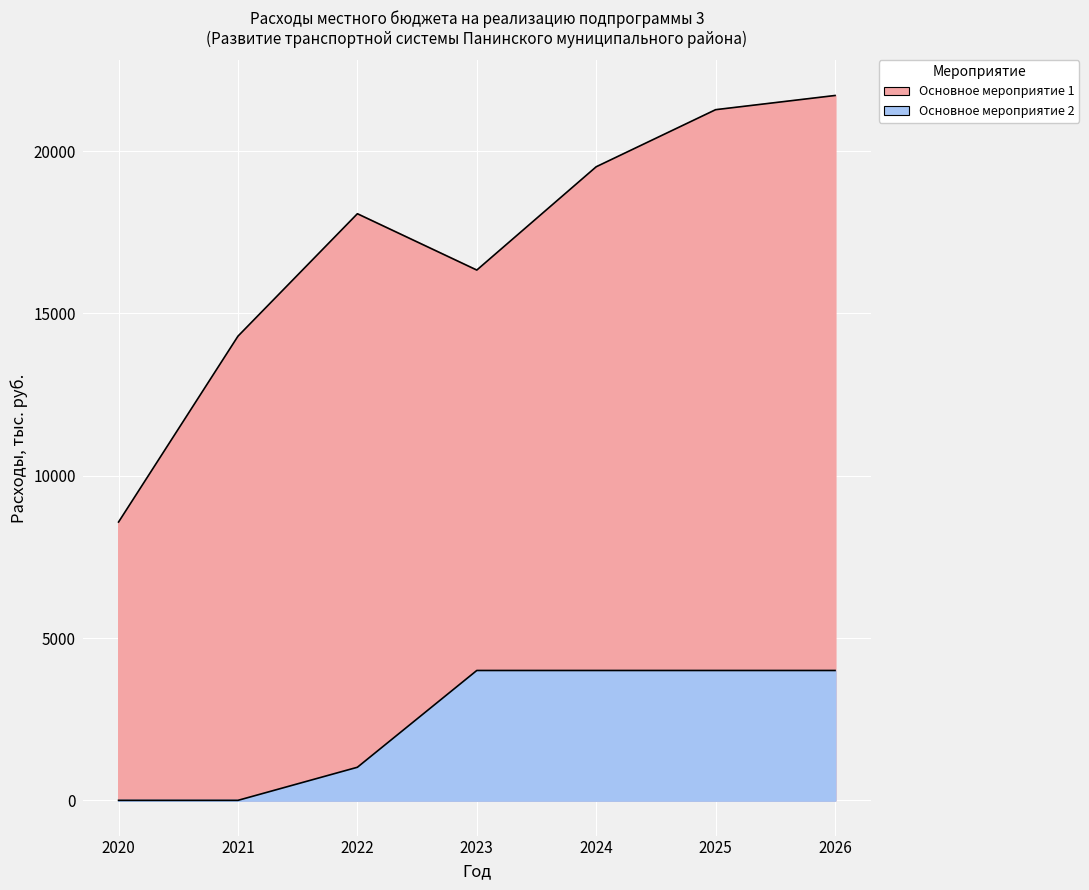

True or false: Основное мероприятие 2 and Основное мероприятие 1 intersect in this chart.

False